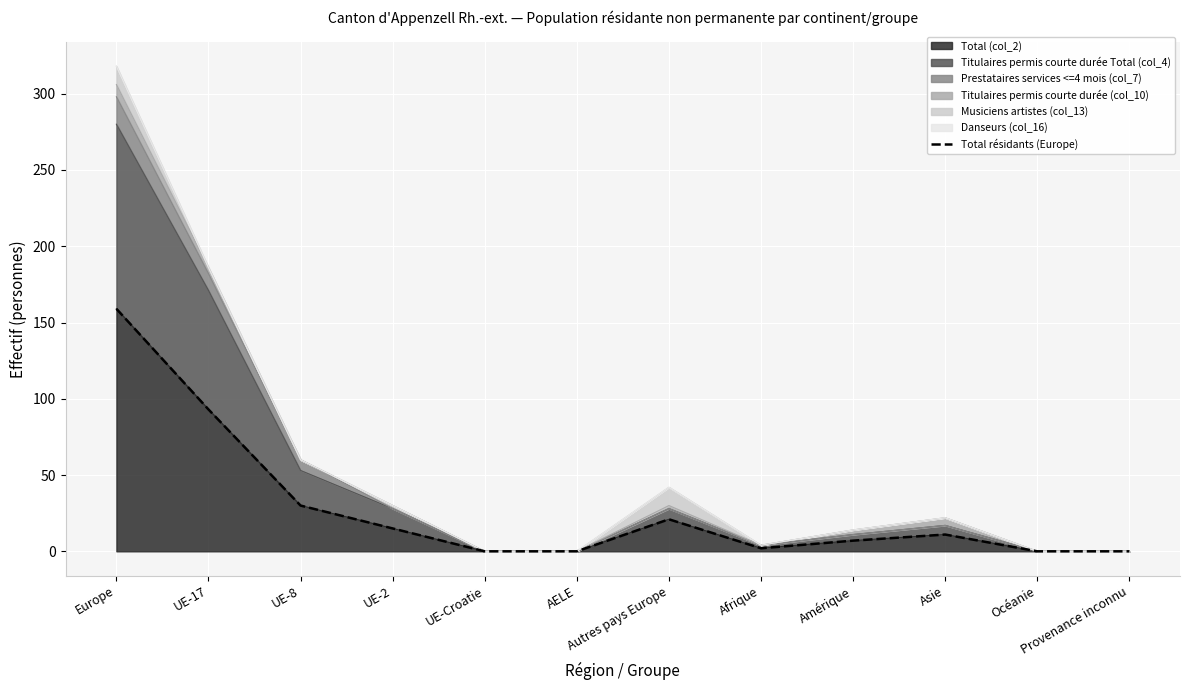

What position from the left is Asie?

10